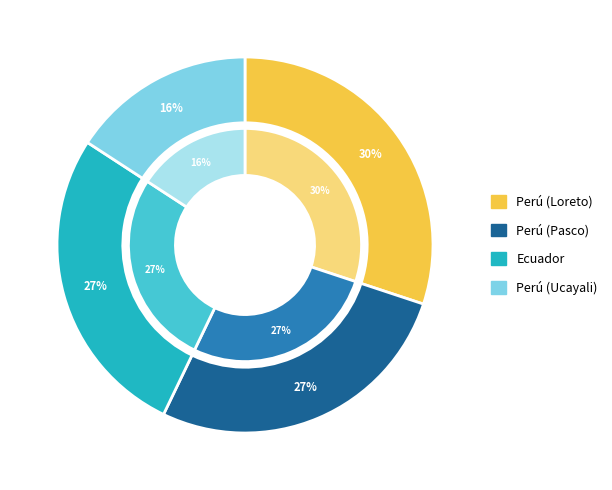

How many segments does this pie chart have?

4